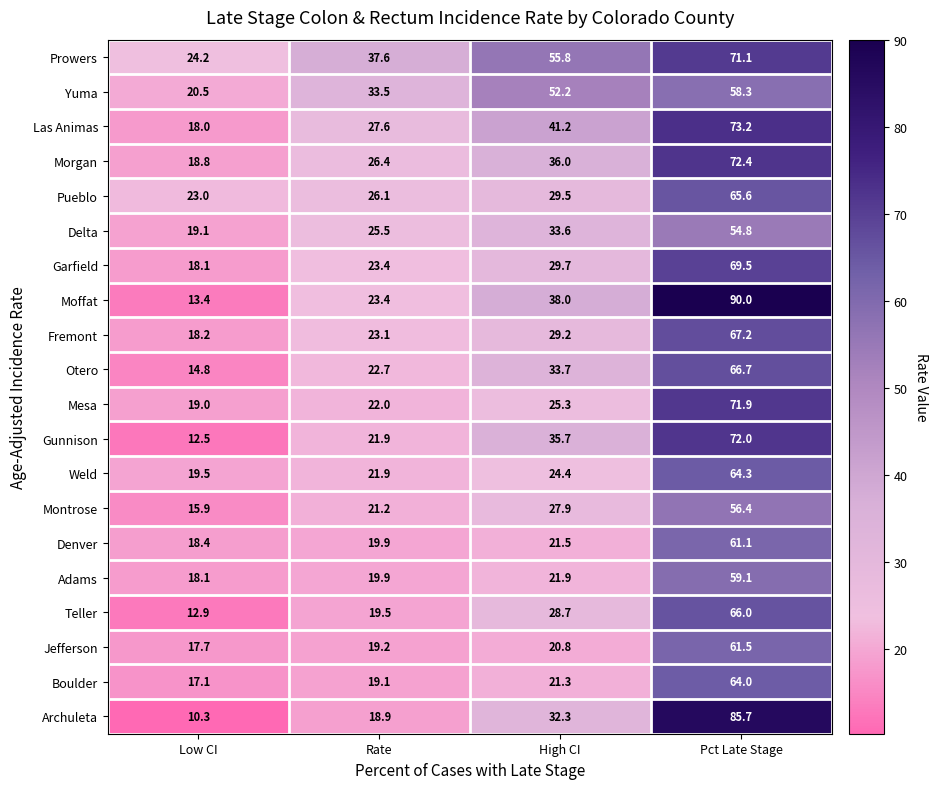

What is the difference between the Otero values at Rate and High CI?

11.0